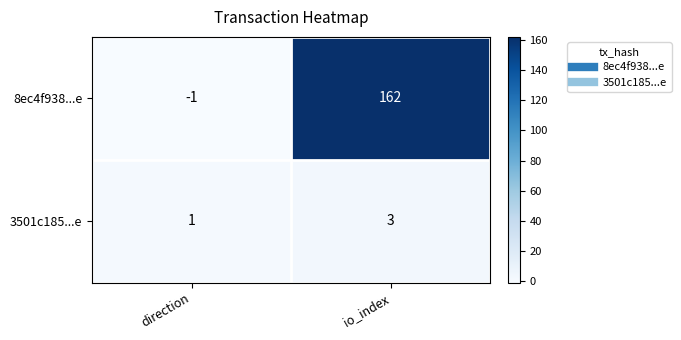

Reading right to left, what are all the values shown in this chart?

8ec4f938...e: 162	-1
3501c185...e: 3	1